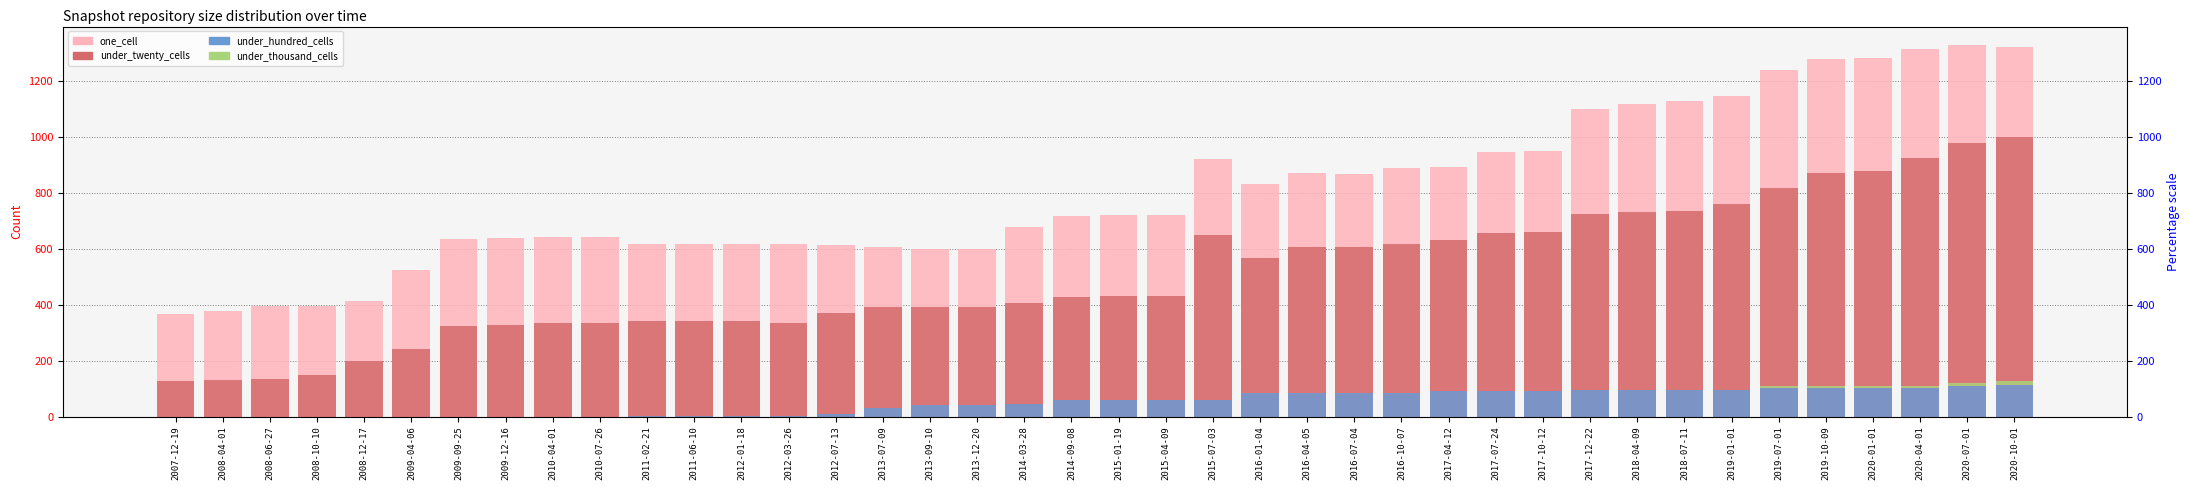

At which label does under_twenty_cells reach its minimum?

2007-12-19